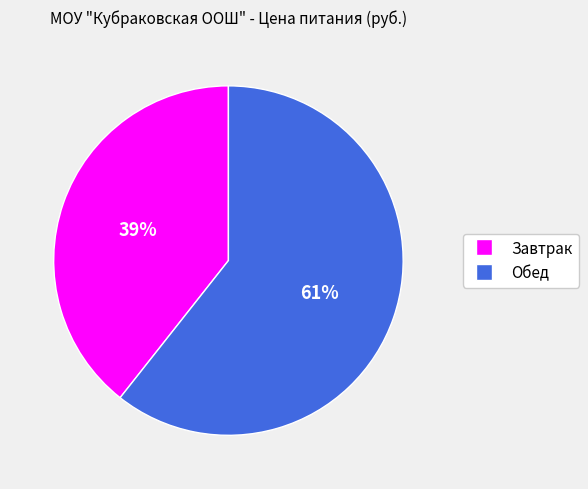

To the nearest percent, what is the combined percentage of Обед and Завтрак?

100%